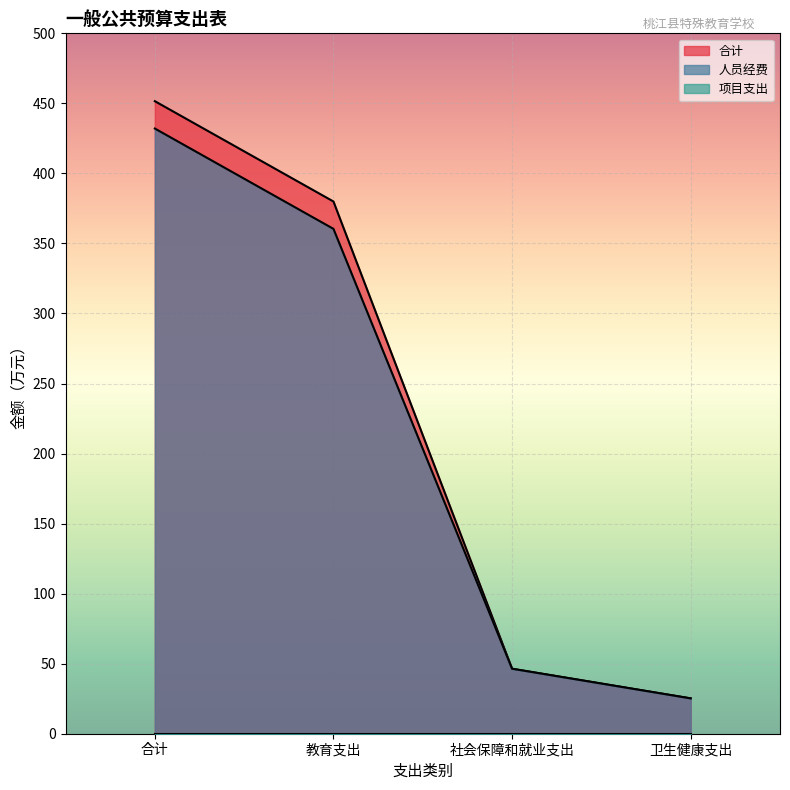

Reading left to right, what are all the values shown in this chart?

合计: 合计=451.6	教育支出=379.9	社会保障和就业支出=46.4	卫生健康支出=25.2
人员经费: 合计=432.0	教育支出=360.4	社会保障和就业支出=46.4	卫生健康支出=25.2